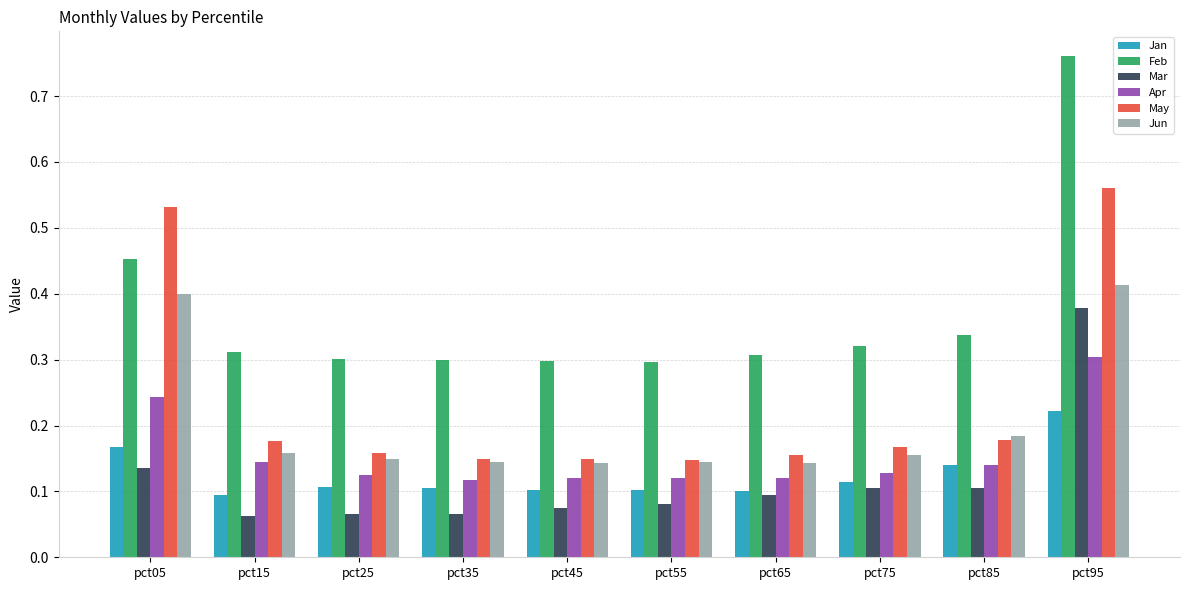

List the series in order of their peak value, lowest first.

Jan, Apr, Mar, Jun, May, Feb